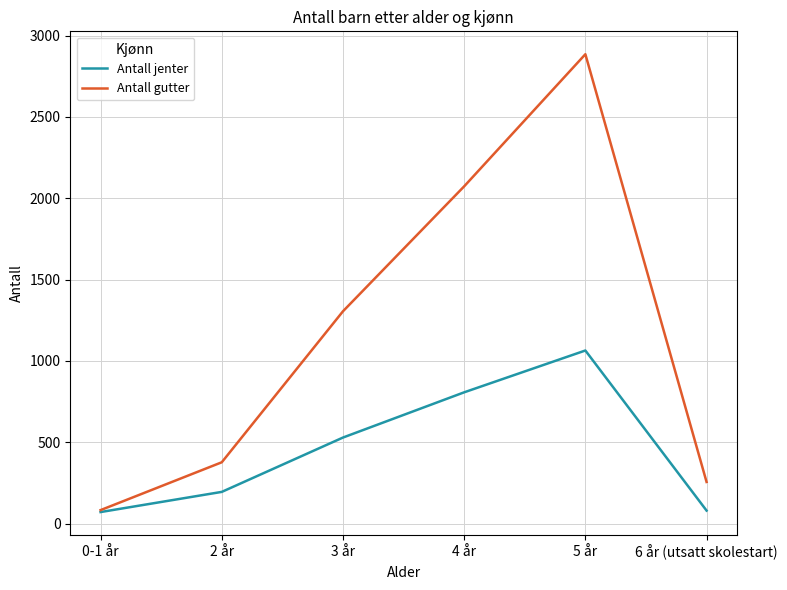

At which category is the sum across all series the highest?

5 år